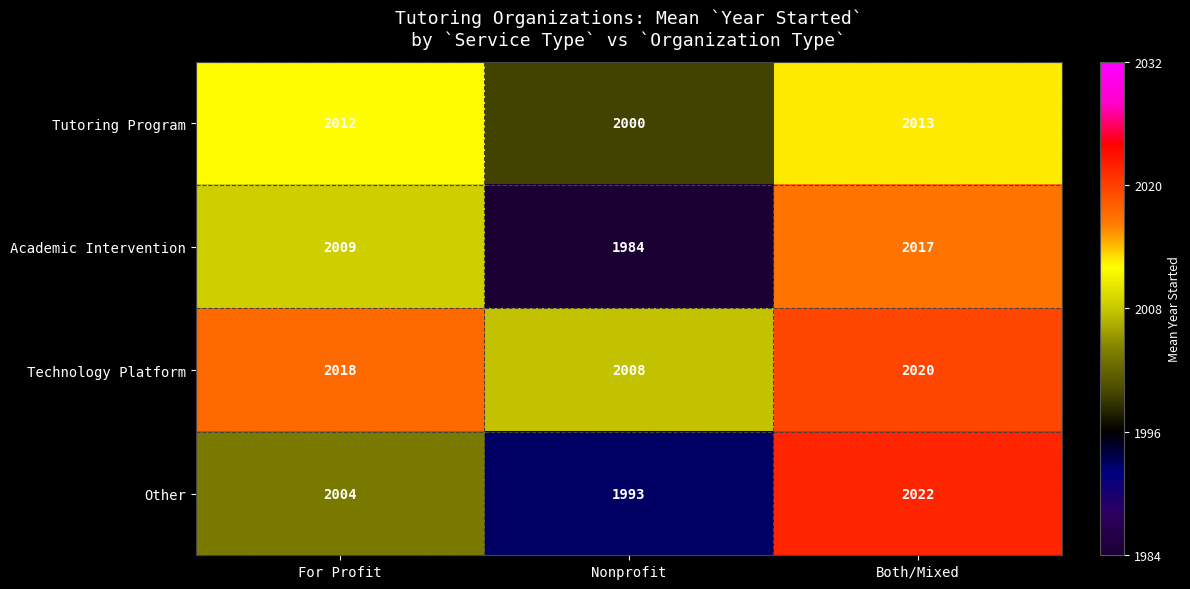

What is the sum of all Technology Platform values?

6046